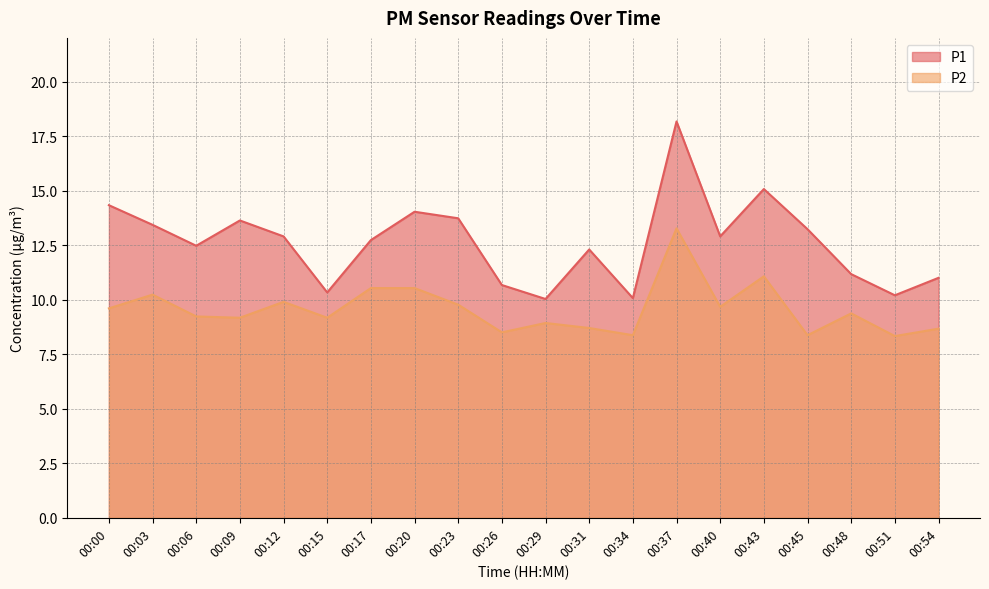

What is the highest value of the P2 series?

13.3